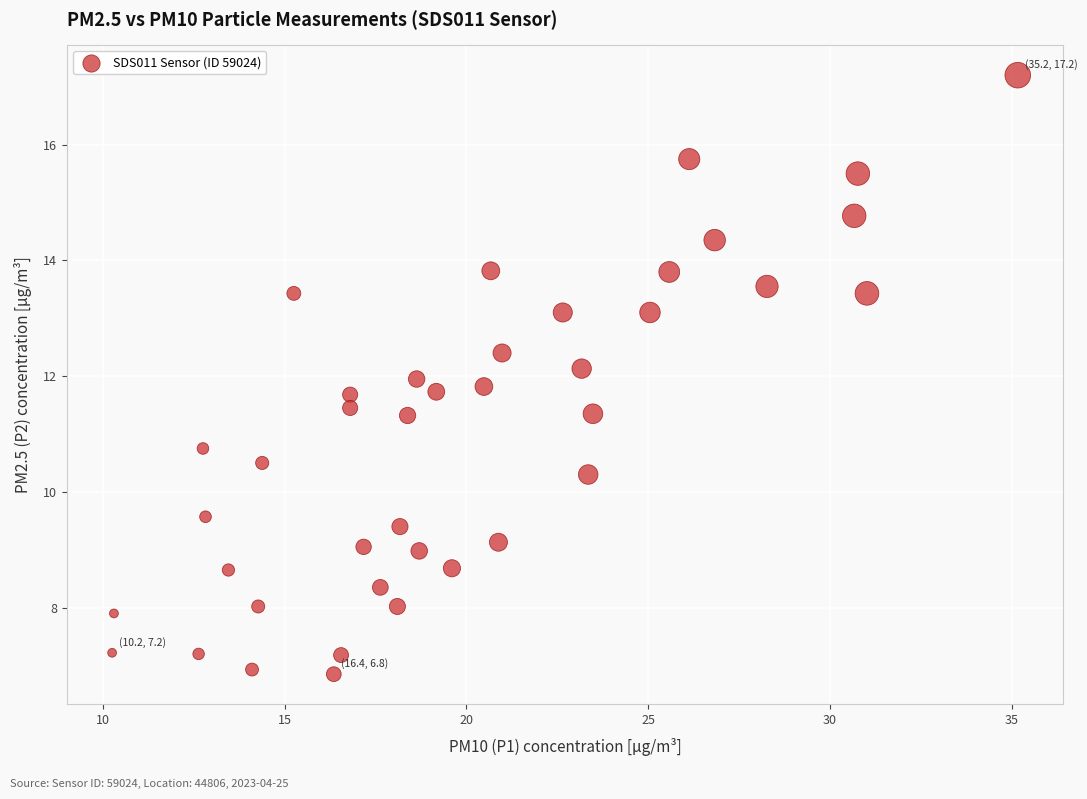

What is the range of X values (max minus min)?

24.9